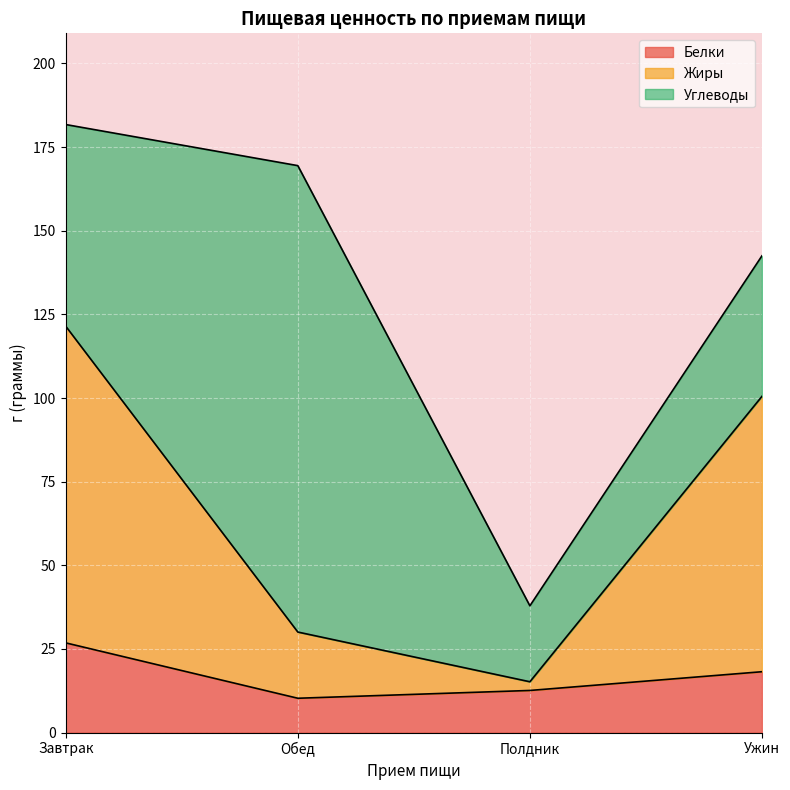

What is the total value across all series at Ужин?

142.5